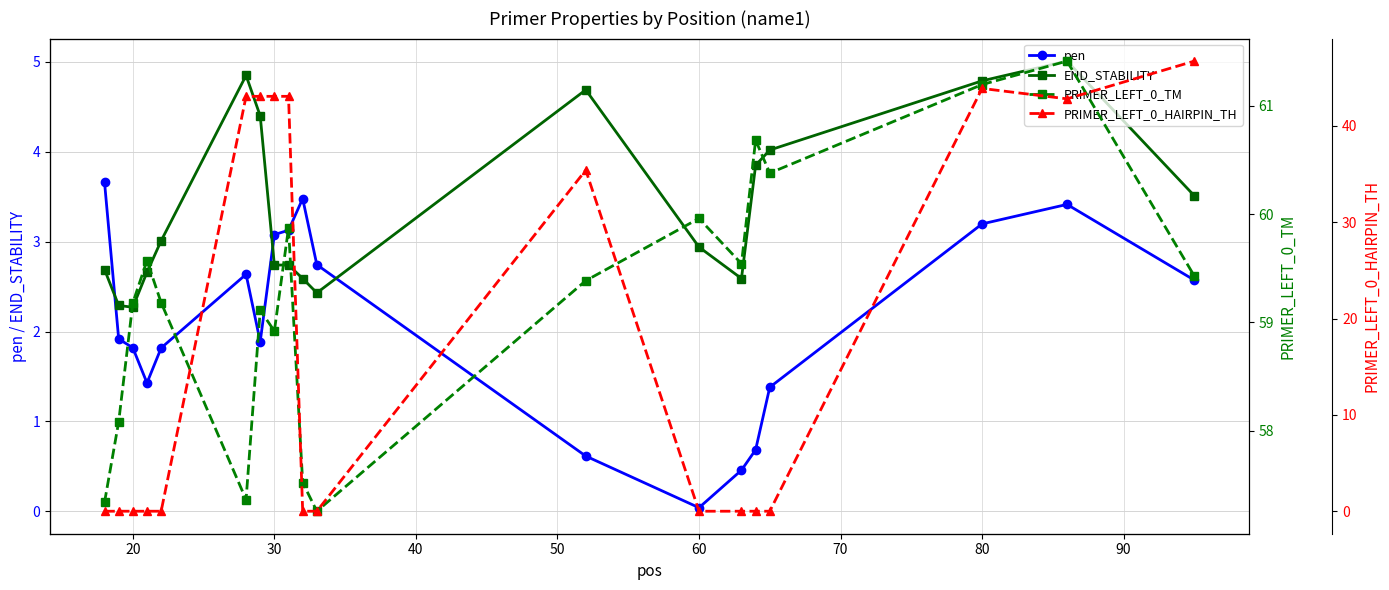

What value does the pen series have at 20?

1.8